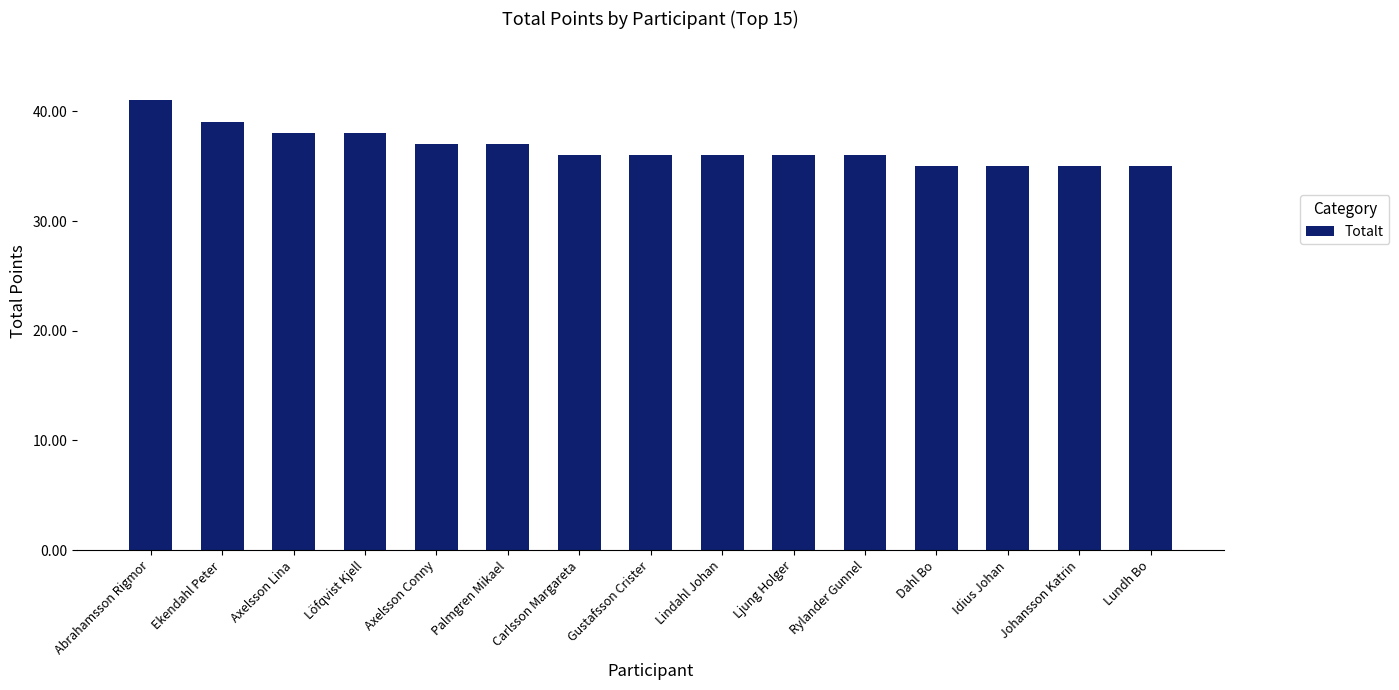

Which label corresponds to the largest value in the chart?

Abrahamsson Rigmor